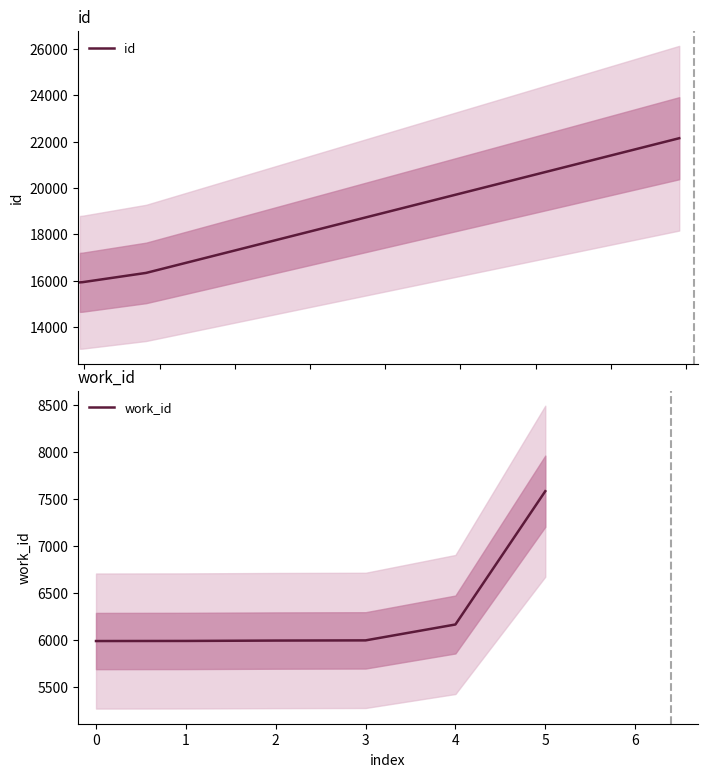

True or false: work_id and id cross at least once.

False